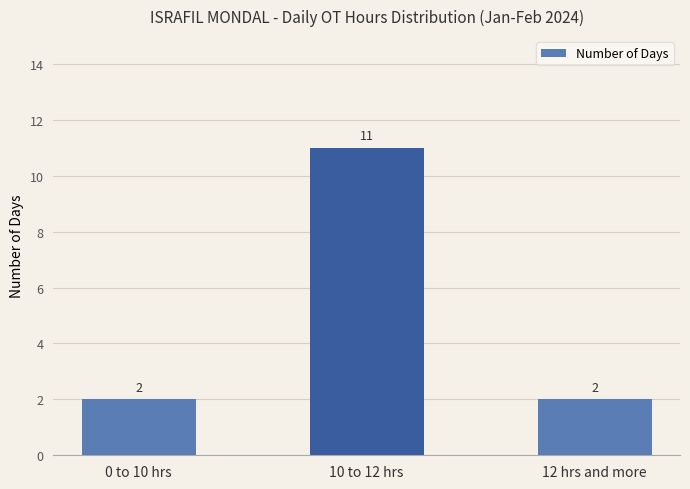

What is the average value?

5